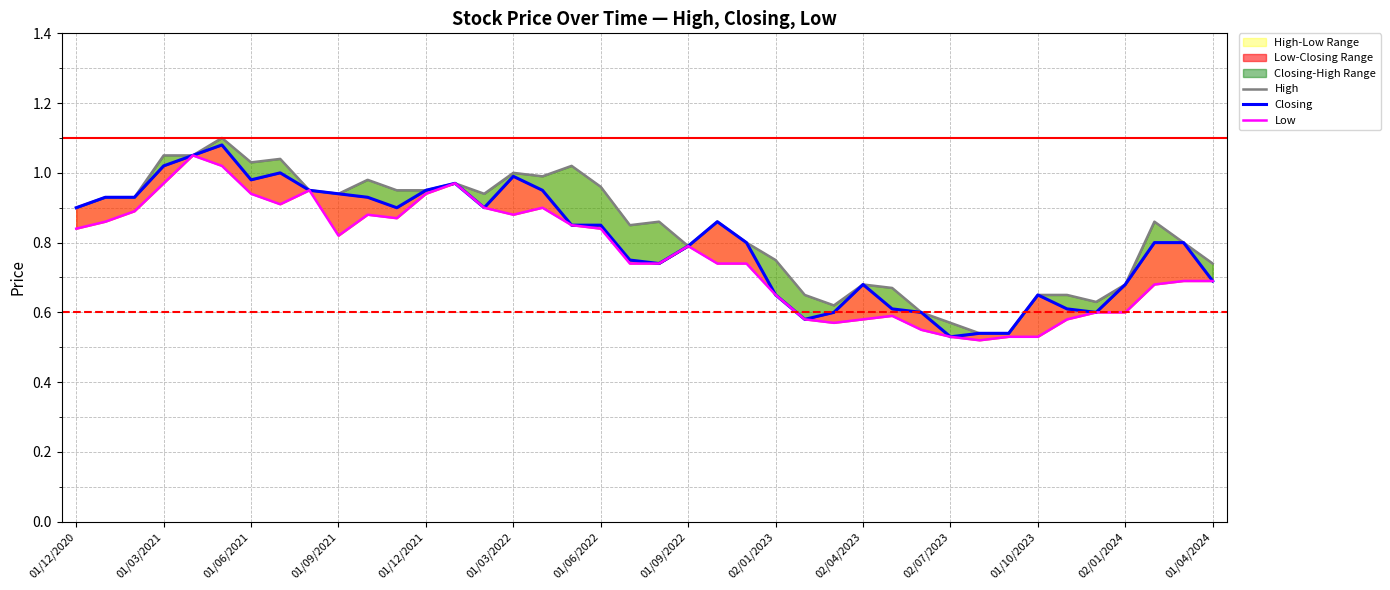

True or false: Closing and High intersect in this chart.

False